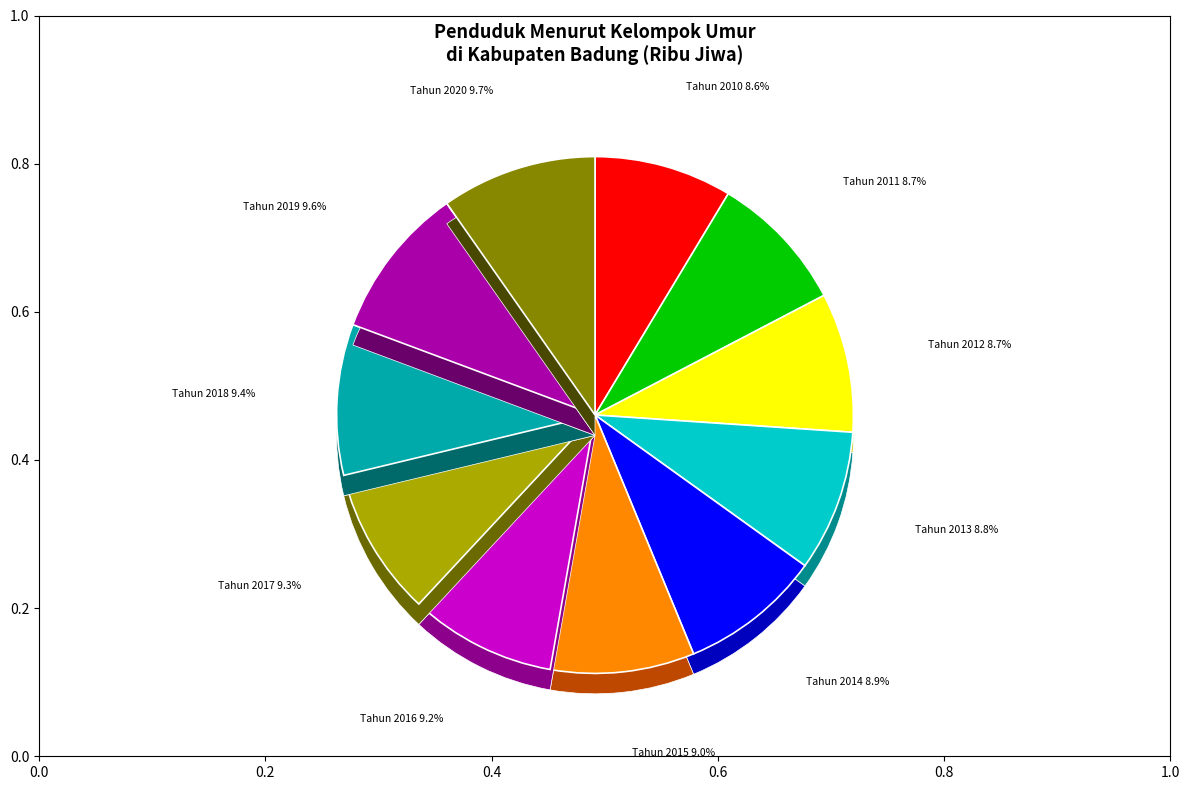

Rank the categories by value from highest to lowest.

Tahun 2020, Tahun 2019, Tahun 2018, Tahun 2017, Tahun 2016, Tahun 2015, Tahun 2014, Tahun 2013, Tahun 2012, Tahun 2011, Tahun 2010